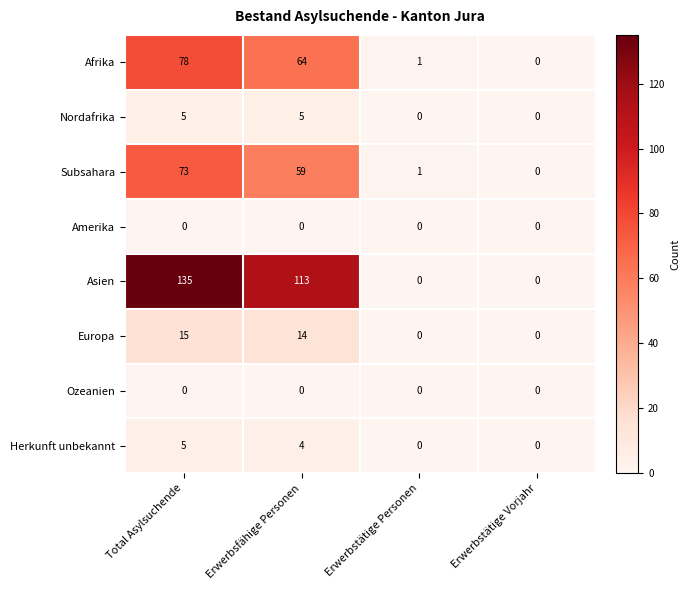

The Europa series shows 0 at Erwerbstätige Personen. True or false?

True